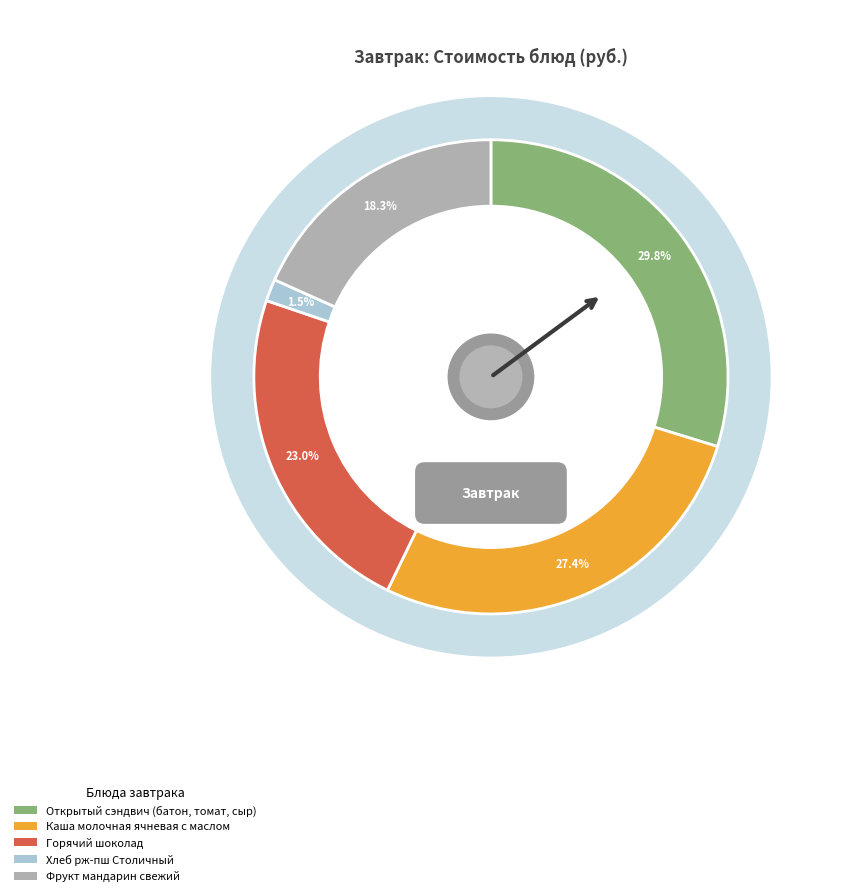

What is the ratio of the value at Хлеб рж-пш Столичный to the value at Каша молочная ячневая с маслом?

0.1